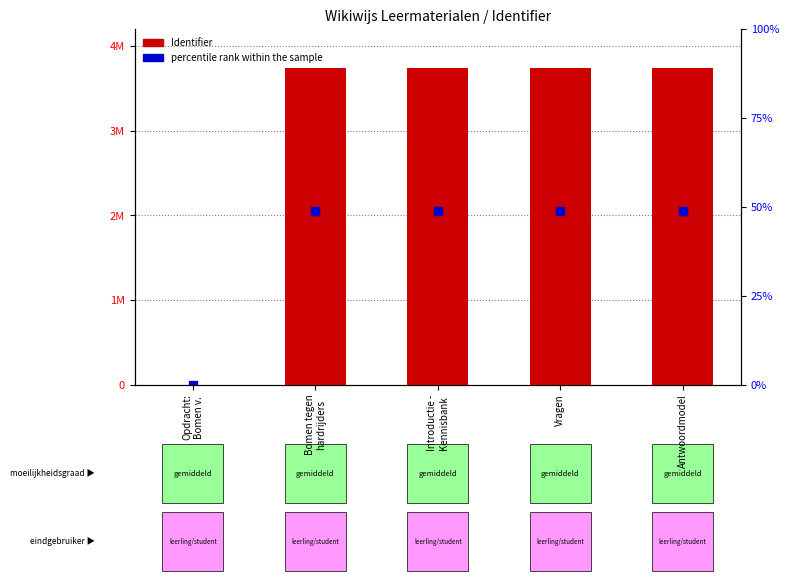

At which category is the sum across all series the highest?

Antwoordmodel